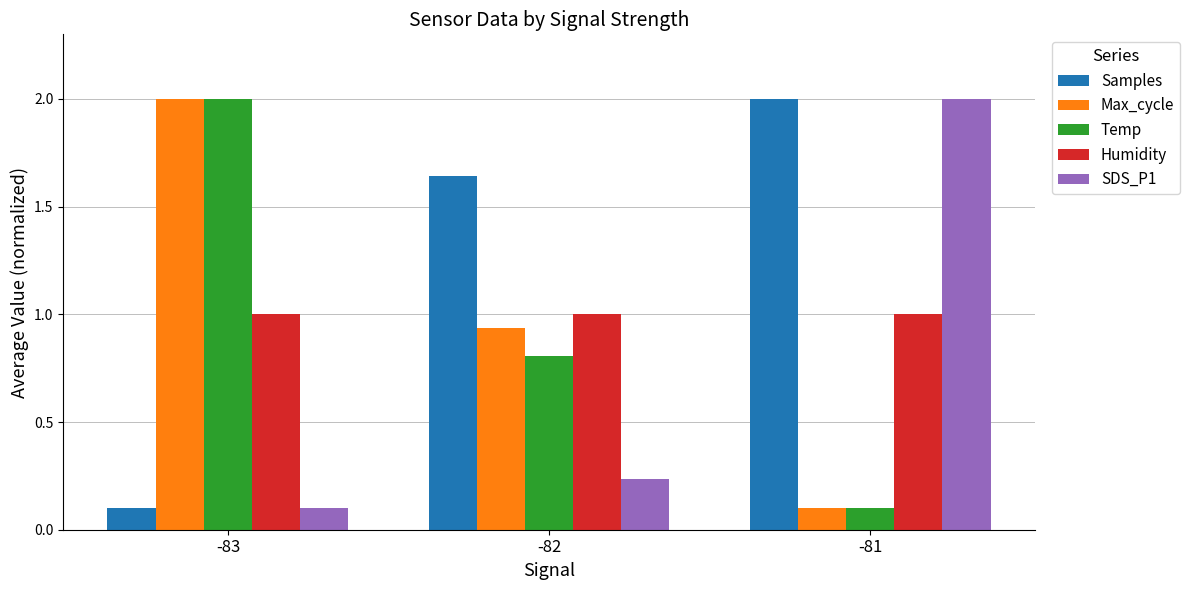

How many categories are shown in the chart?

3